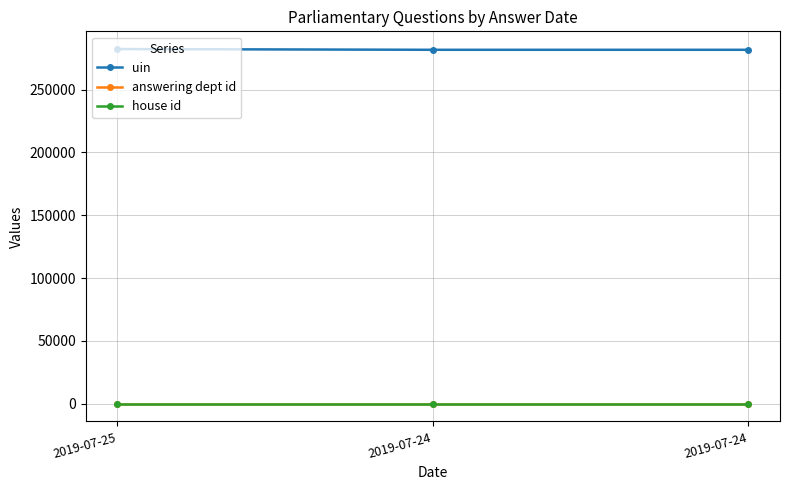

What is the greatest value displayed?

282295